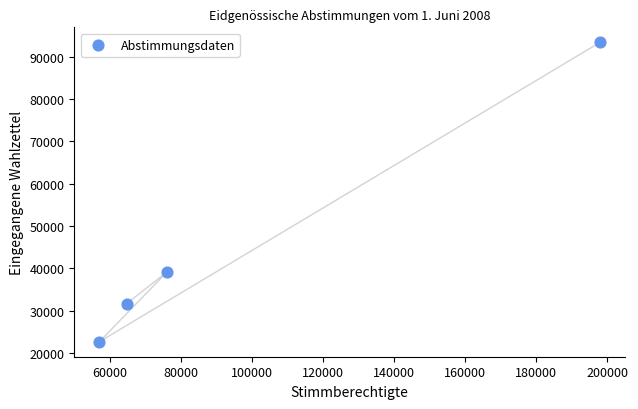

What Y value in the scatter plot is closest to 57999?

39131